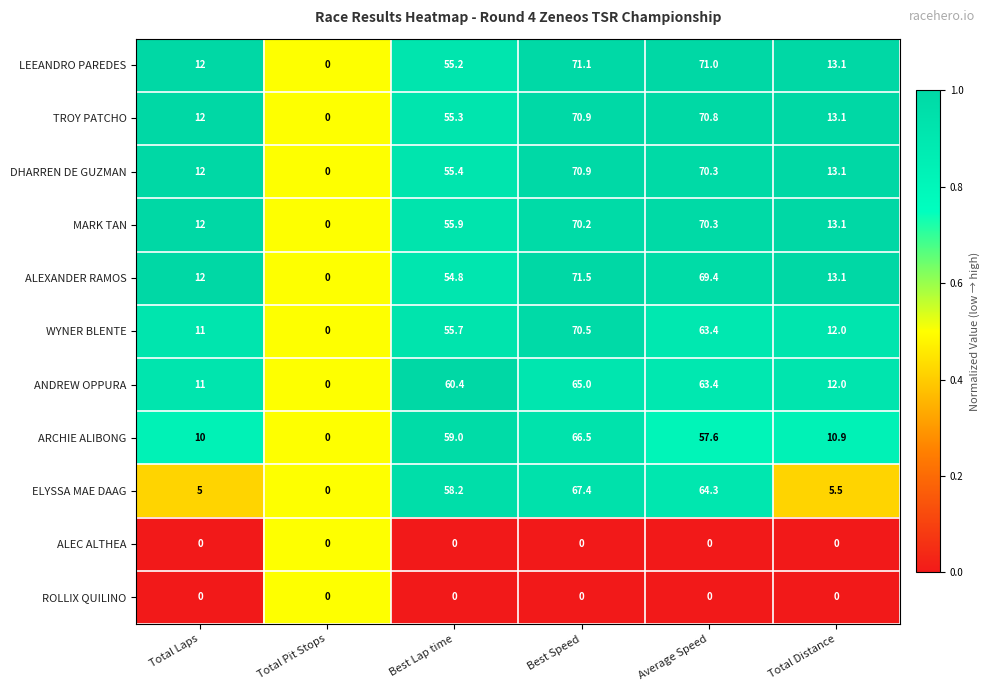

Which series has the largest range (max minus min)?

ALEXANDER RAMOS